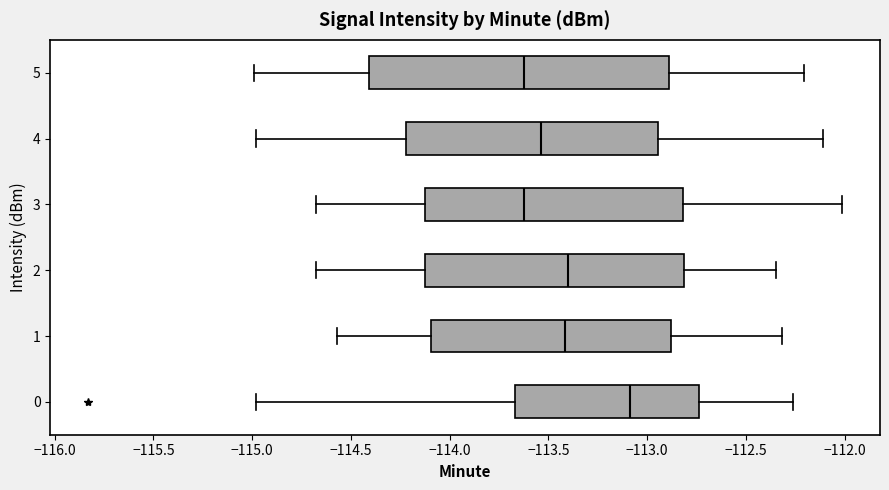

Reading bottom to top, transcribe this box plot: for each box, give where its median line is, the range the box spans, and where its two whiskers end, as read against the x-axis. The values are not printed on the chart, so give them approximately, as read against the axis.

0: median -113.10, box -113.65 to -112.75, whiskers -115.00 to -112.25
1: median -113.40, box -114.10 to -112.90, whiskers -114.55 to -112.30
2: median -113.40, box -114.10 to -112.80, whiskers -114.70 to -112.35
3: median -113.60, box -114.10 to -112.80, whiskers -114.70 to -112.00
4: median -113.55, box -114.20 to -112.95, whiskers -115.00 to -112.10
5: median -113.60, box -114.40 to -112.90, whiskers -115.00 to -112.20